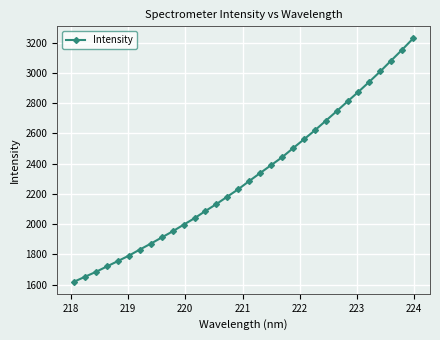

What is the value of the 31st point from the left?

3154.2